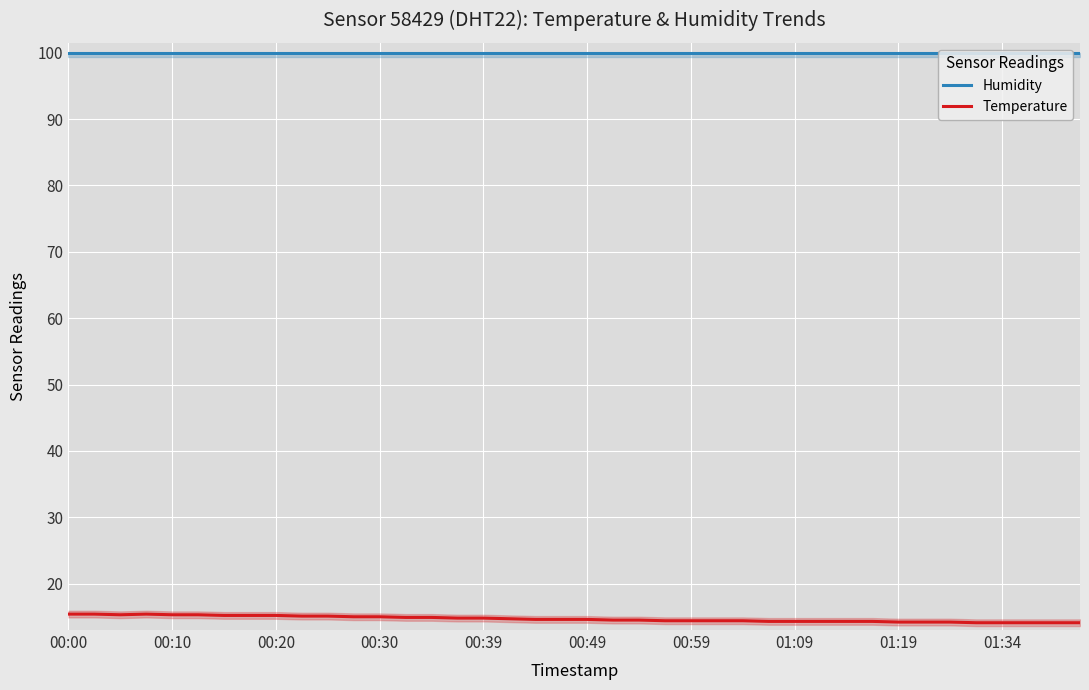

True or false: Temperature and Humidity intersect in this chart.

False